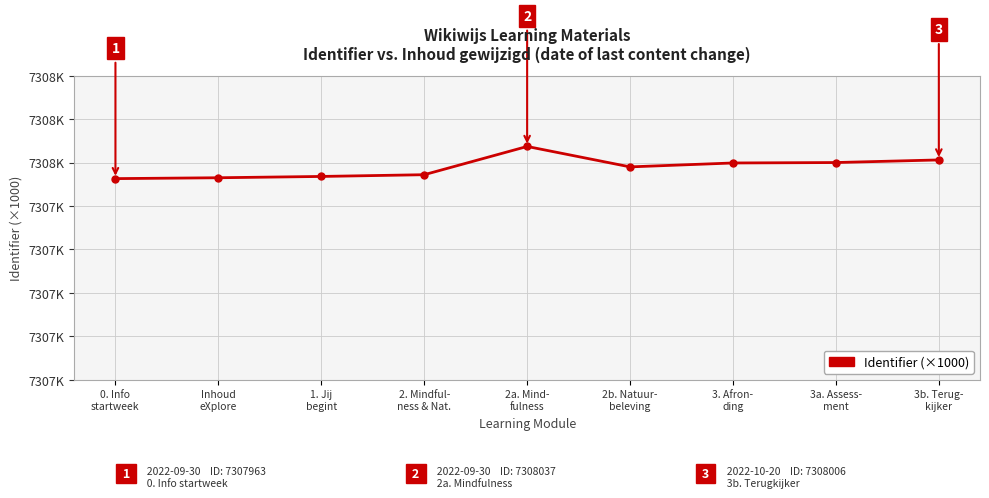

Does the chart have visible grid lines?

Yes